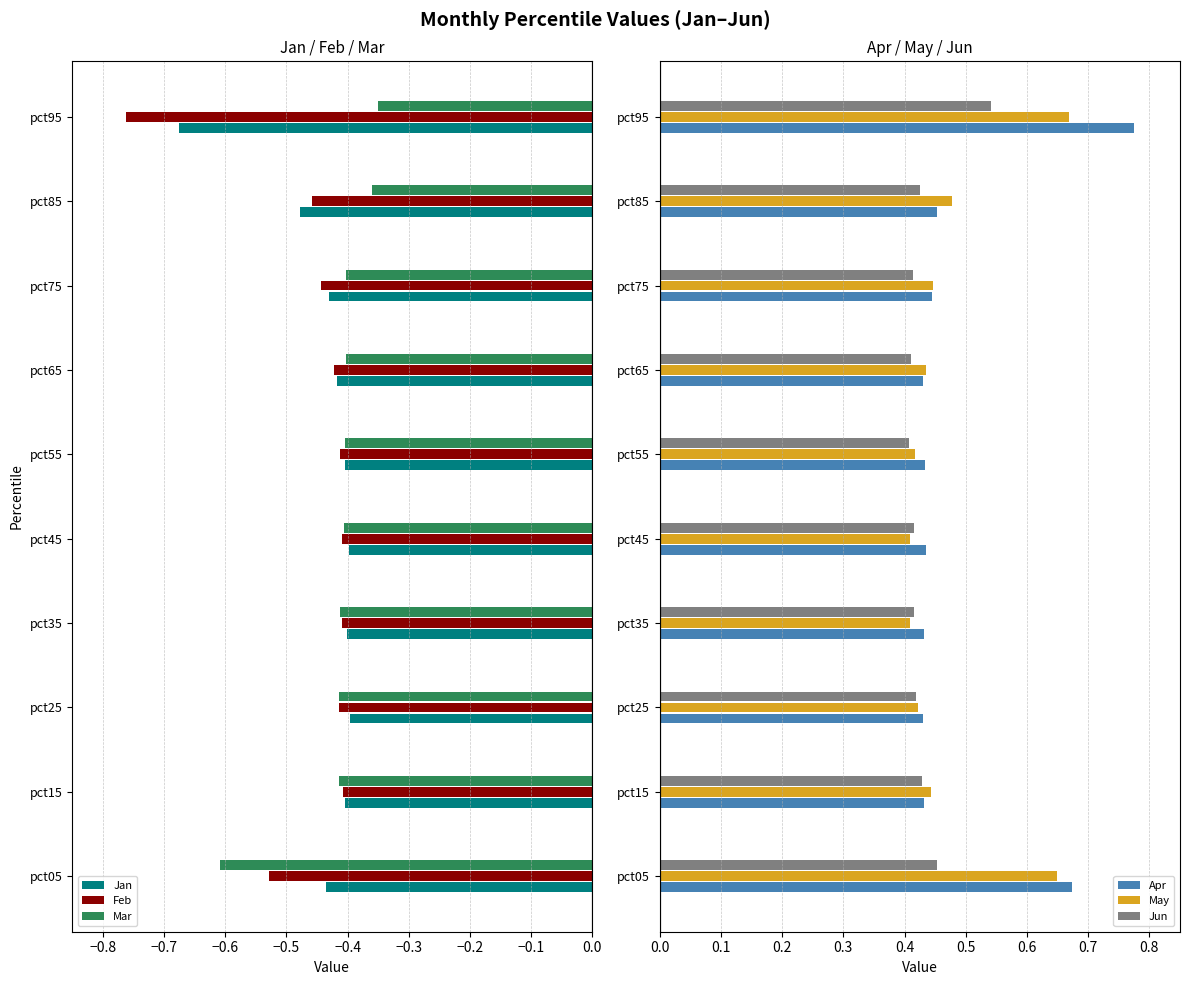

Reading left to right, what are all the values shown in this chart?

Jan: -0.4	-0.4	-0.4	-0.4	-0.4	-0.4	-0.4	-0.4	-0.5	-0.7
Feb: -0.5	-0.4	-0.4	-0.4	-0.4	-0.4	-0.4	-0.4	-0.5	-0.8
Mar: -0.6	-0.4	-0.4	-0.4	-0.4	-0.4	-0.4	-0.4	-0.4	-0.4
Apr: 0.7	0.4	0.4	0.4	0.4	0.4	0.4	0.4	0.5	0.8
May: 0.6	0.4	0.4	0.4	0.4	0.4	0.4	0.4	0.5	0.7
Jun: 0.5	0.4	0.4	0.4	0.4	0.4	0.4	0.4	0.4	0.5